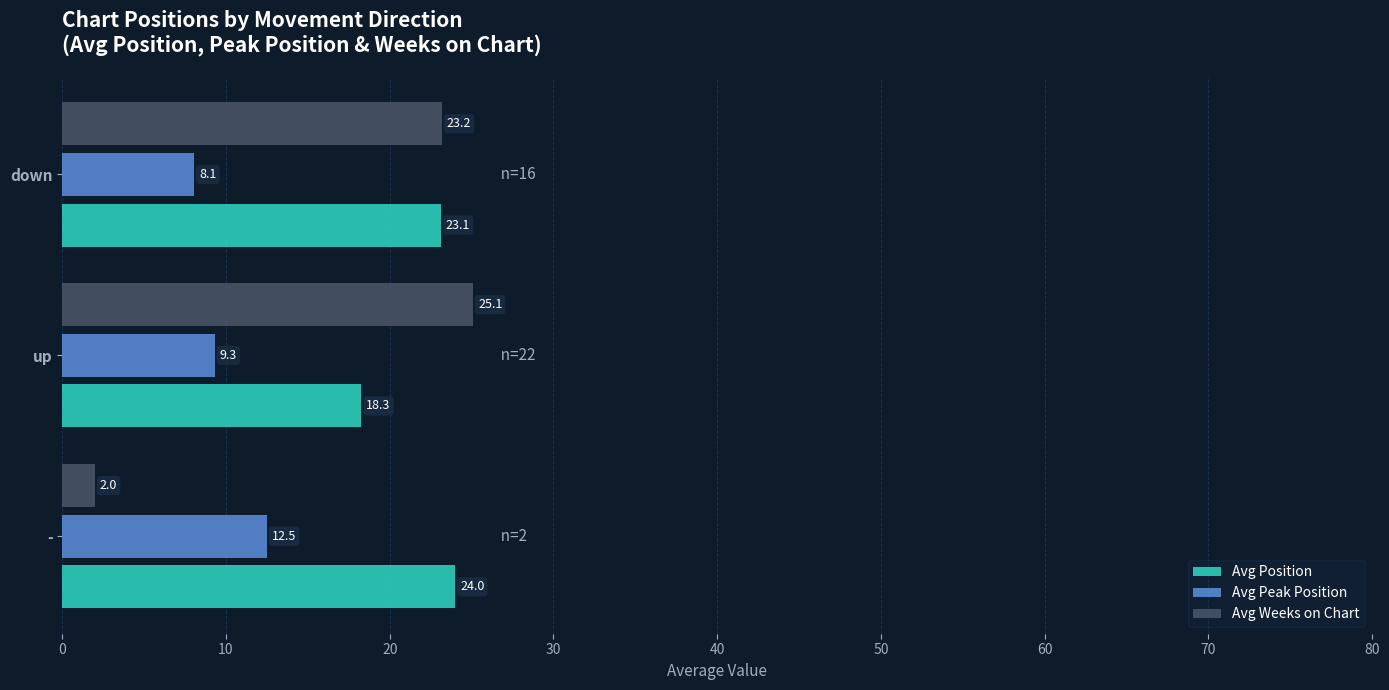

What is the difference between the second highest and minimum values in the Avg Peak Position series?

1.3